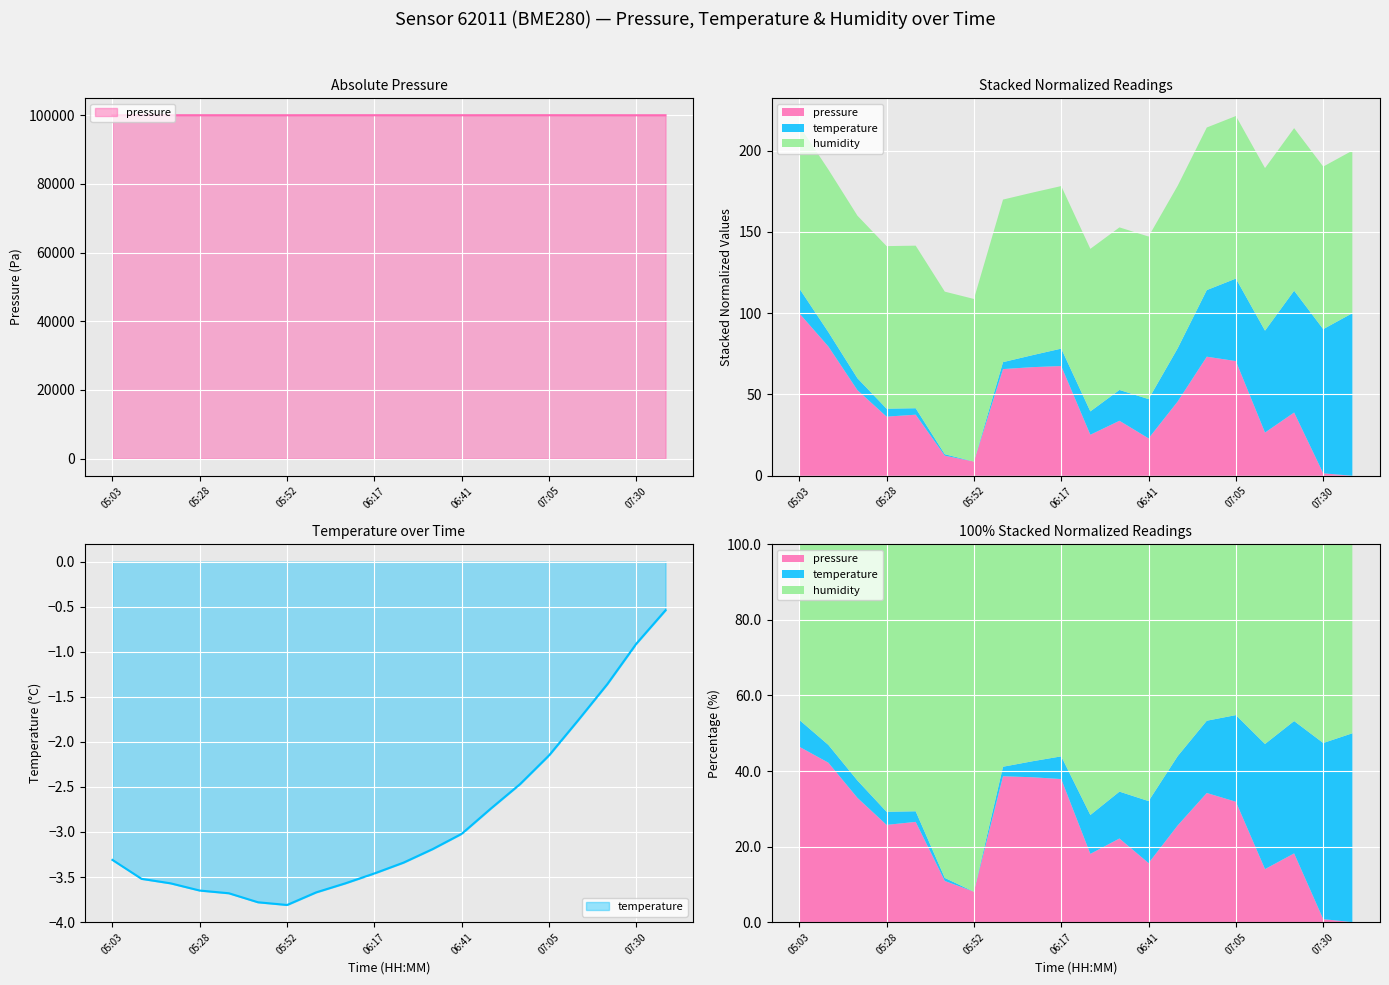

What is the sum of the pressure values at 06:00 and 05:03?

200054.0